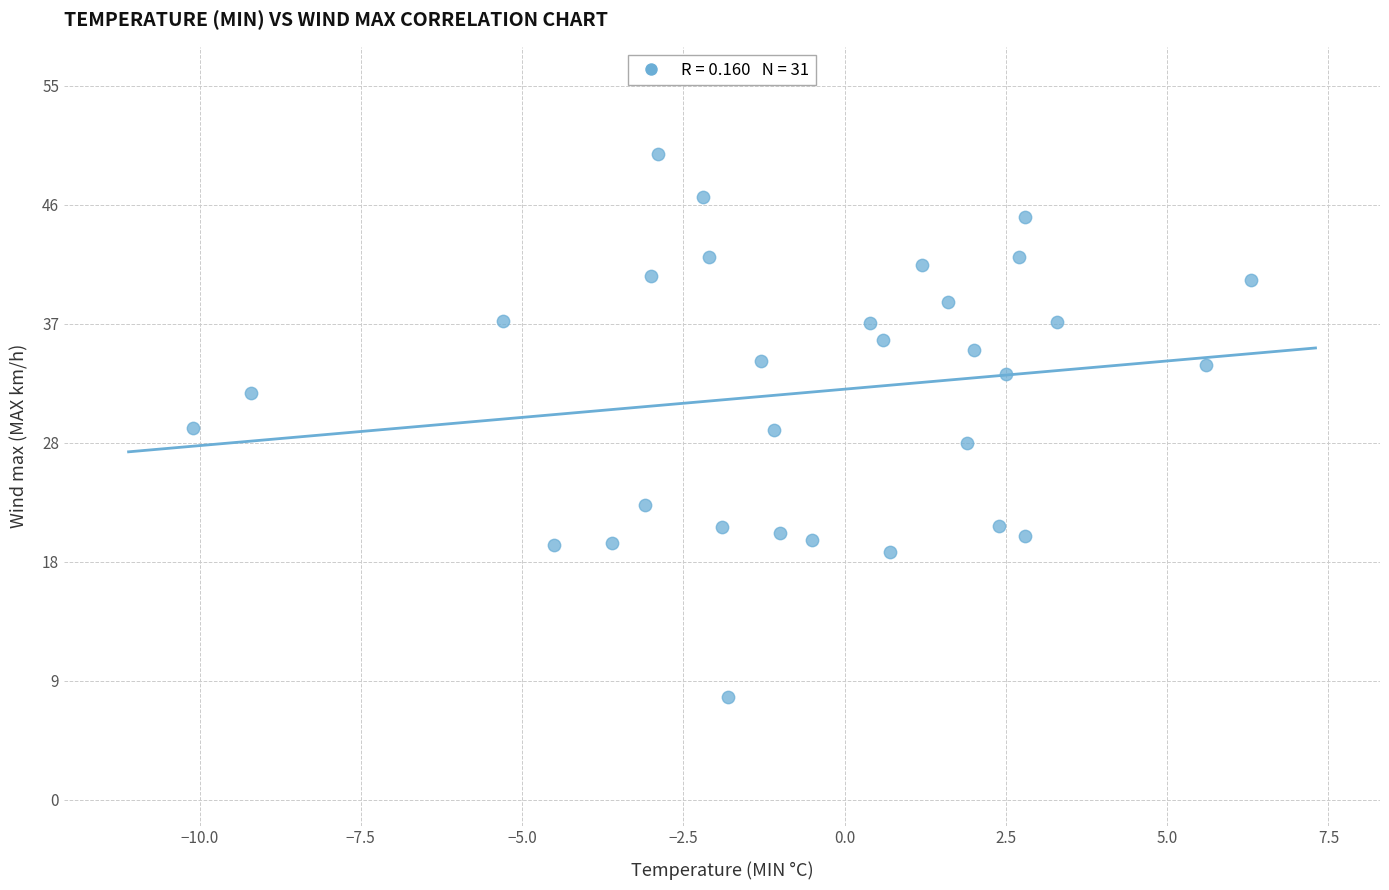

What is the range of Y values (max minus min)?

41.8